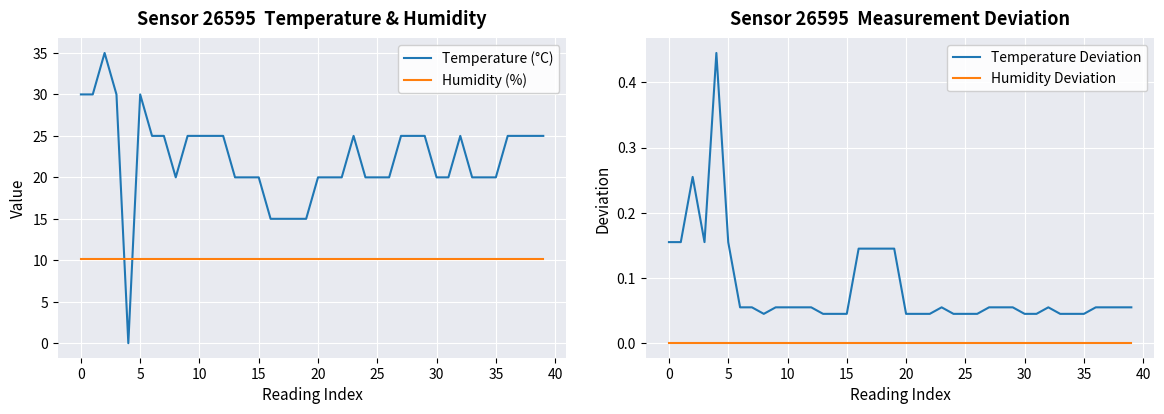

Which series changed the most between 16 and 19?

Temperature (°C)